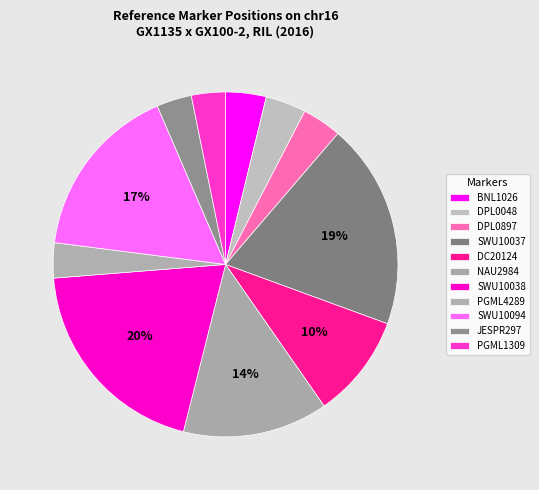

Which slice is the largest?

SWU10038